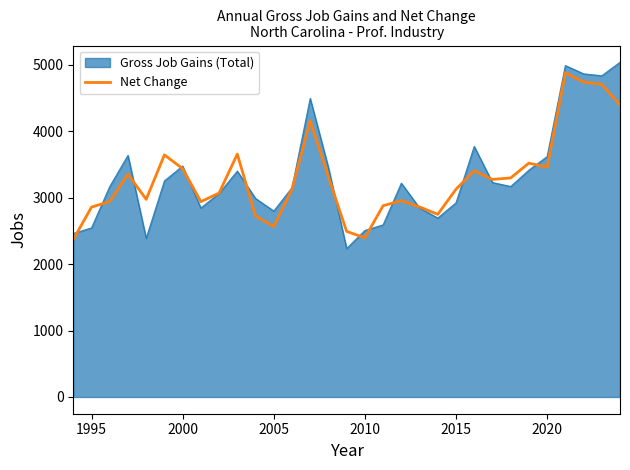

Which series has the widest spread of values?

Gross Job Gains (Total)